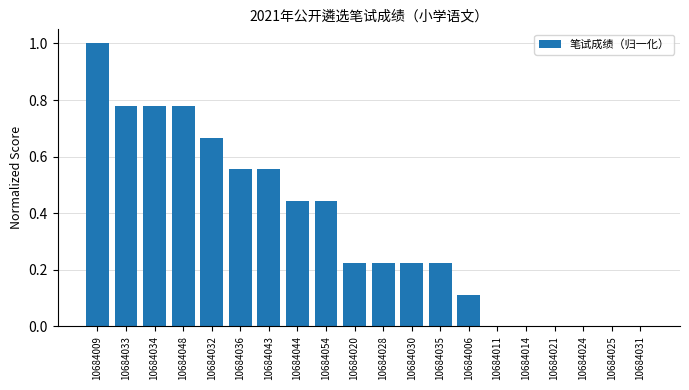

What is the greatest value displayed?

1.0